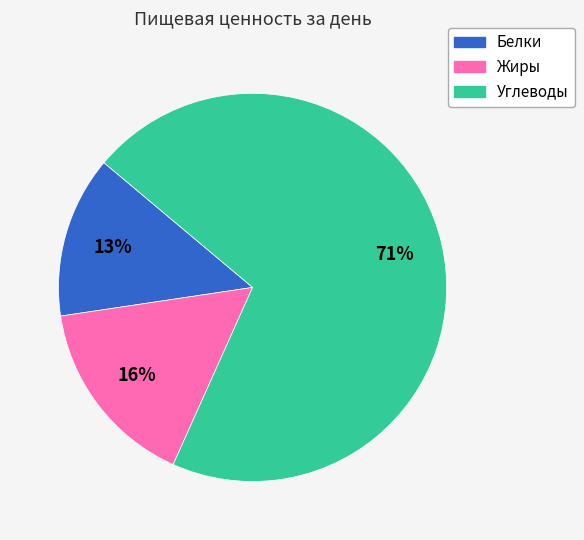

Is there any slice that represents more than half of the pie?

Yes